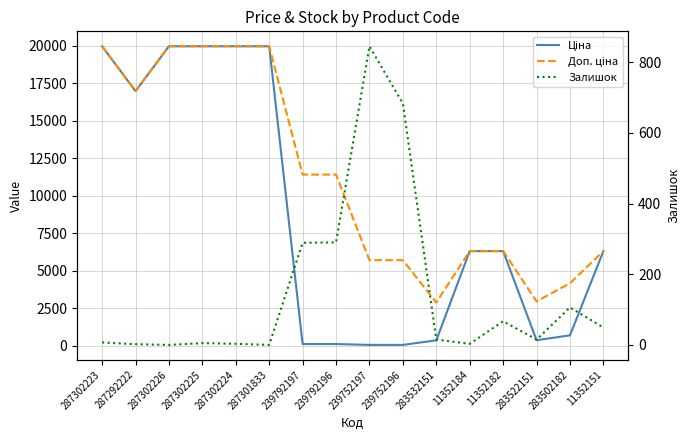

How many lines are shown in the chart?

3